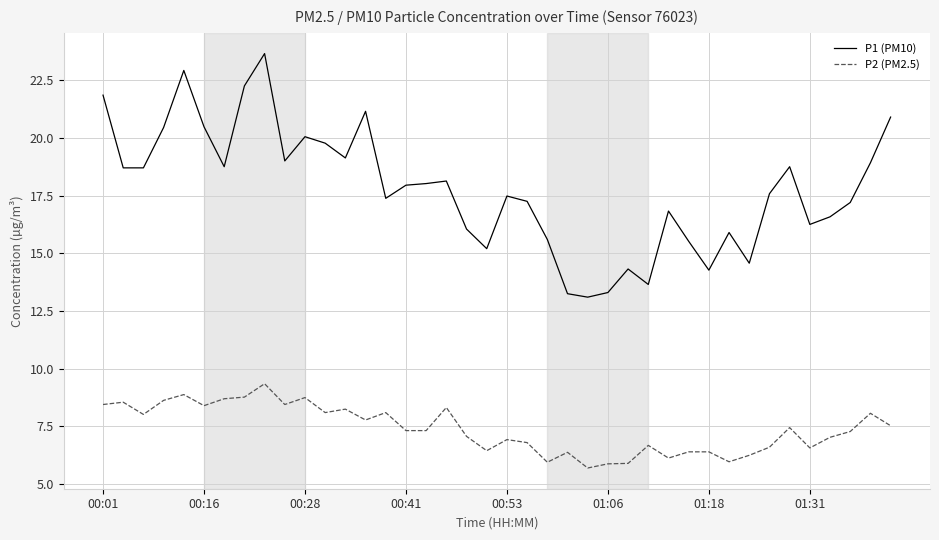

True or false: P1 (PM10) and P2 (PM2.5) intersect in this chart.

False